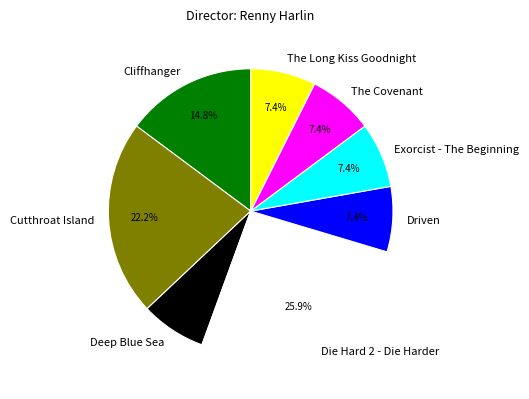

Is the sum of Driven and Die Hard 2 - Die Harder greater than half?

No